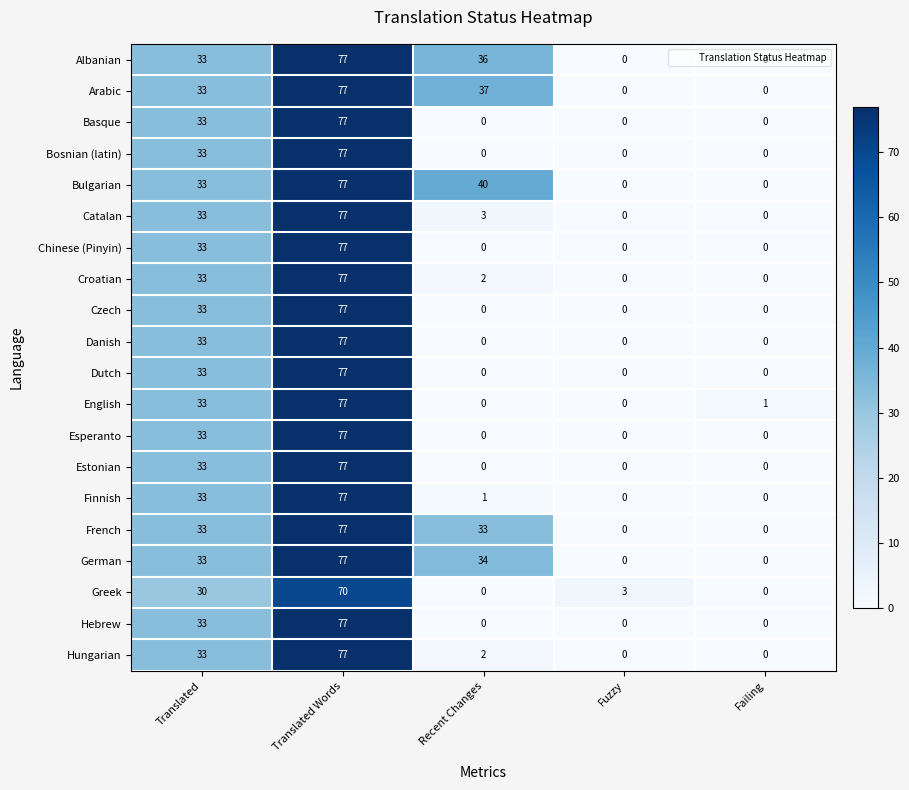

What is the greatest value displayed?

77